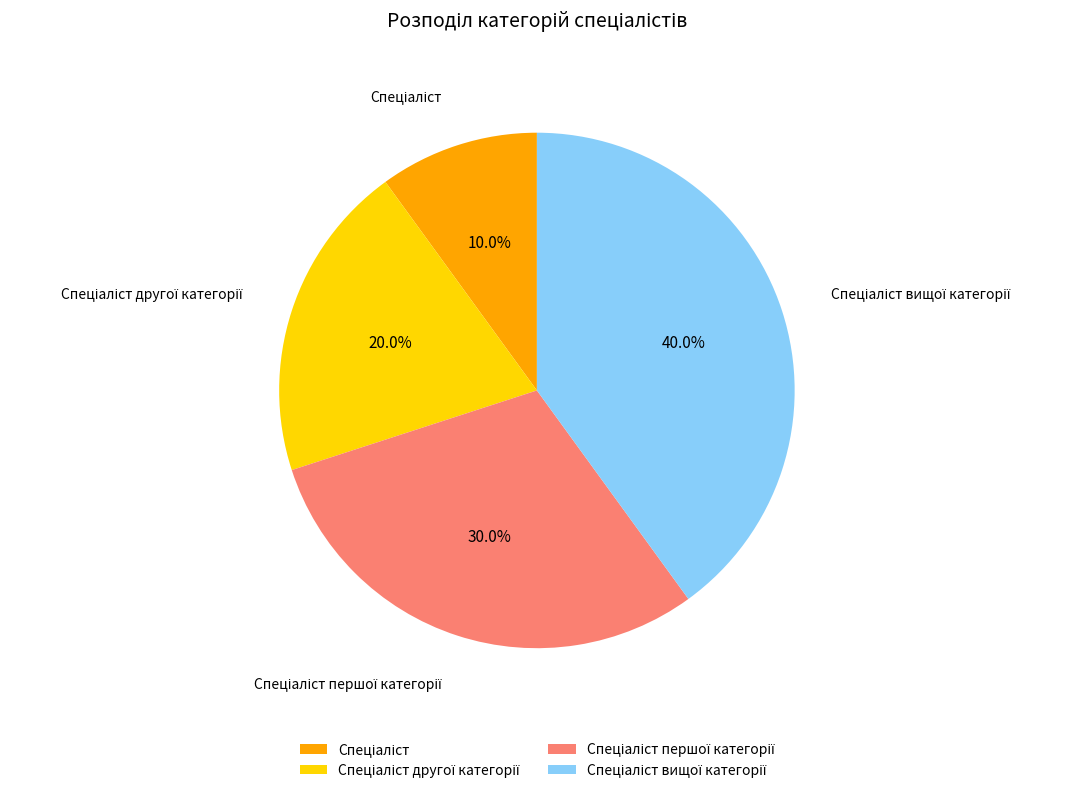

Does any single category account for the majority?

No